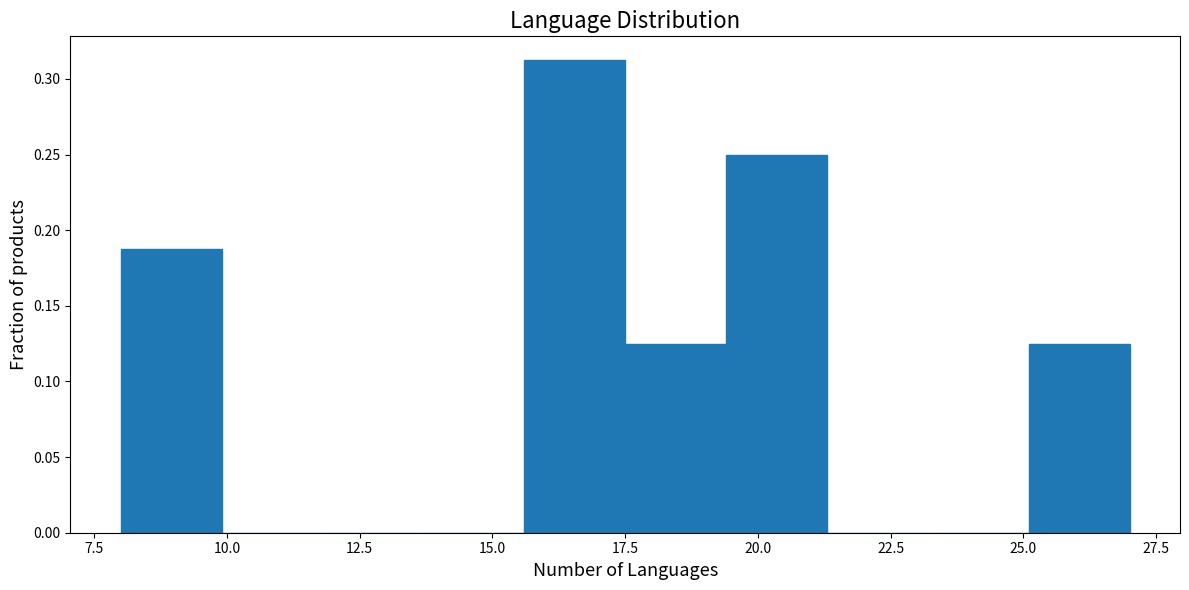

Around what value on the x-axis is the tallest bar? Give the approximate position of its centre, as read against the axis.

16.5